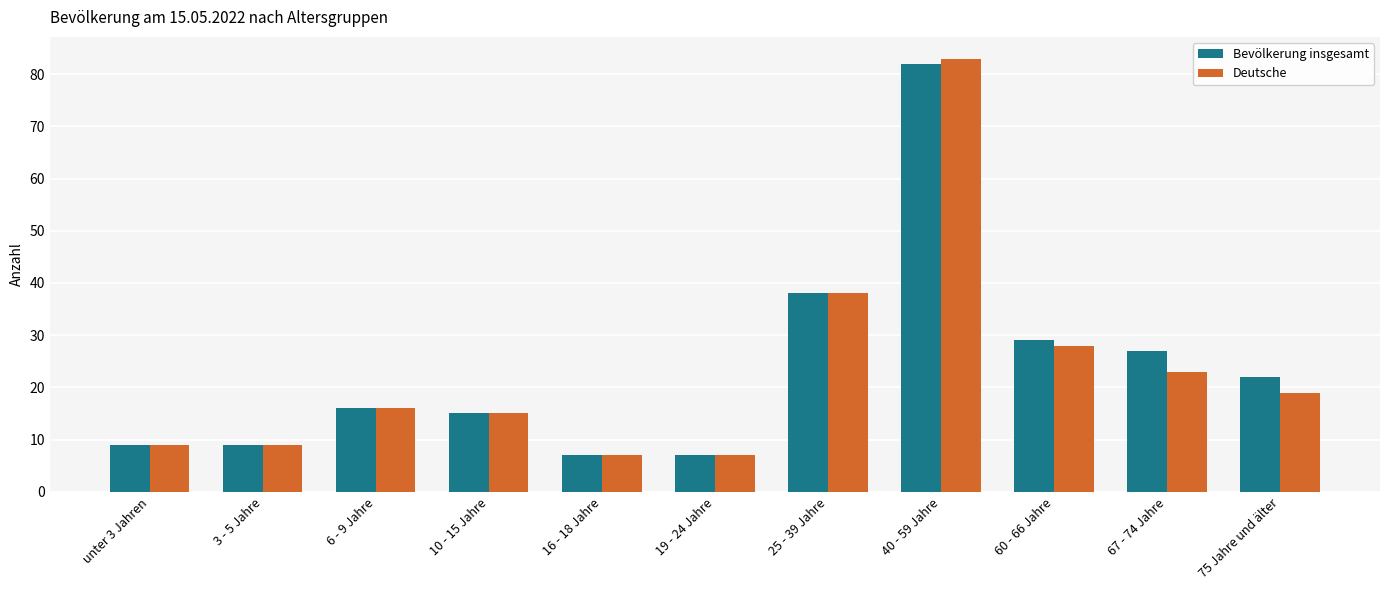

At which category is the sum across all series the highest?

40 - 59 Jahre